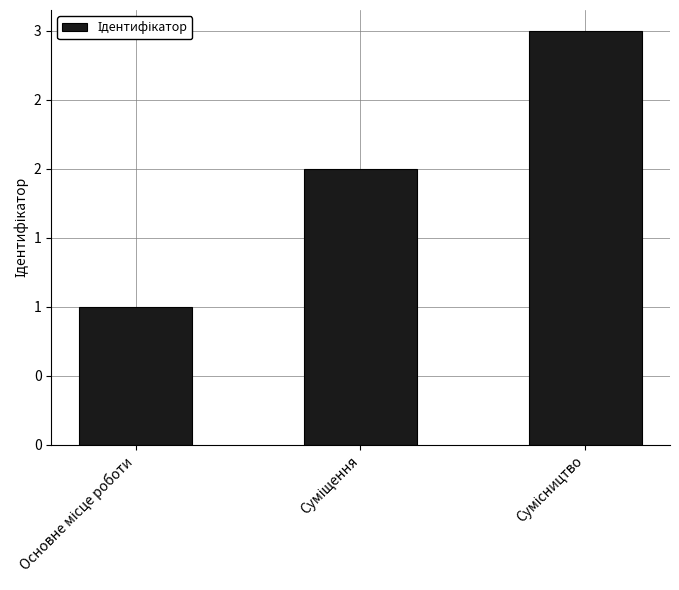

What is the change in value from Основне місце роботи to Сумісництво?

+2